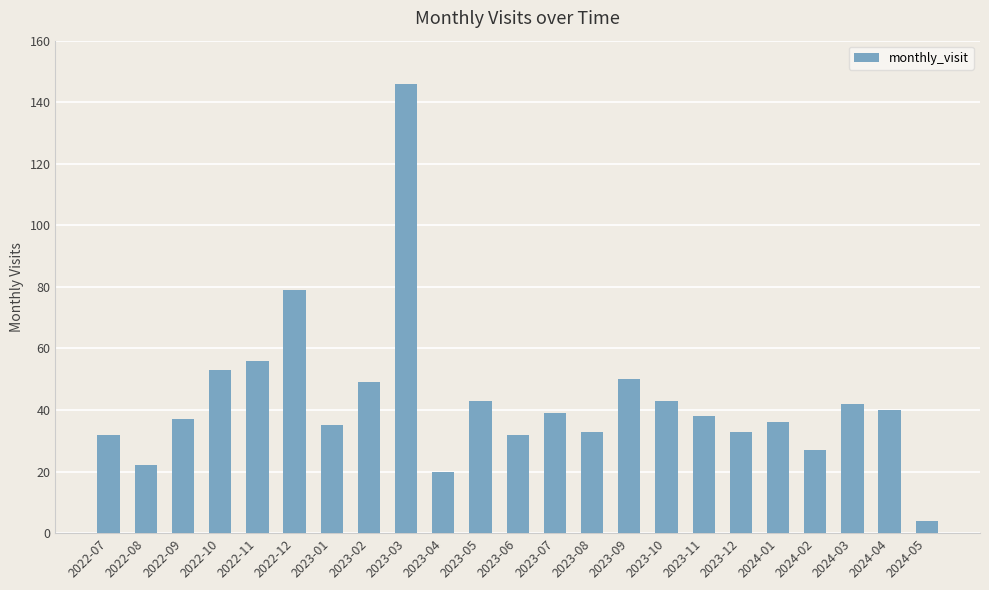

Reading left to right, transcribe all the data shown in this chart.

32	22	37	53	56	79	35	49	146	20	43	32	39	33	50	43	38	33	36	27	42	40	4